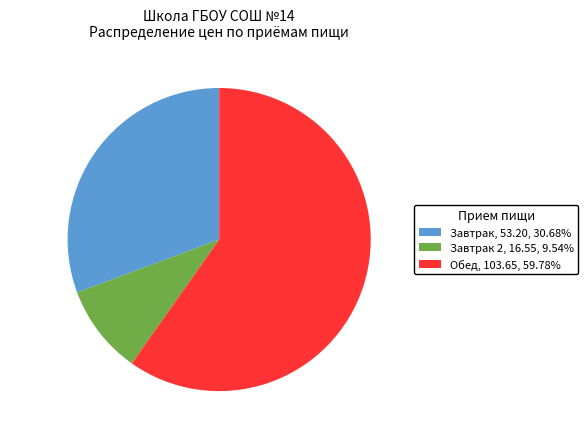

Which has a higher value, Завтрак 2 or Обед?

Обед